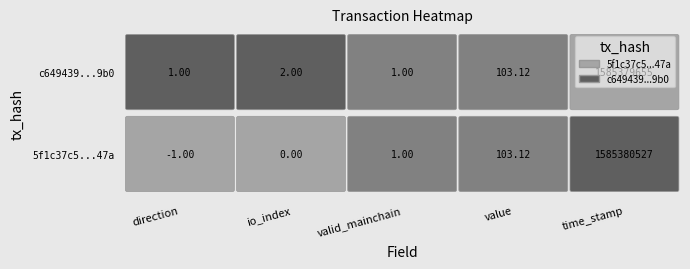

Is the value of 5f1c37c5fe0a8b00884af8a75e436e5a42fd47a at value greater than the value of c649439afc79d02b4f2f48f753fd92d5618b9b0 at valid_mainchain?

Yes